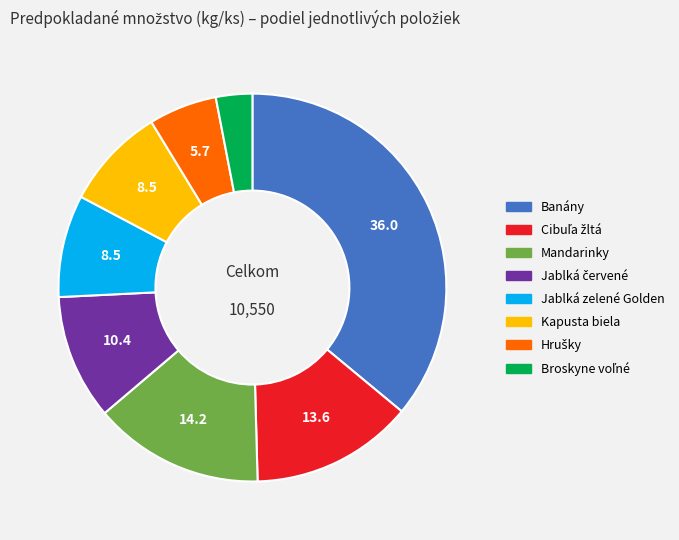

The Kapusta biela slice represents 3% of the pie. True or false?

False